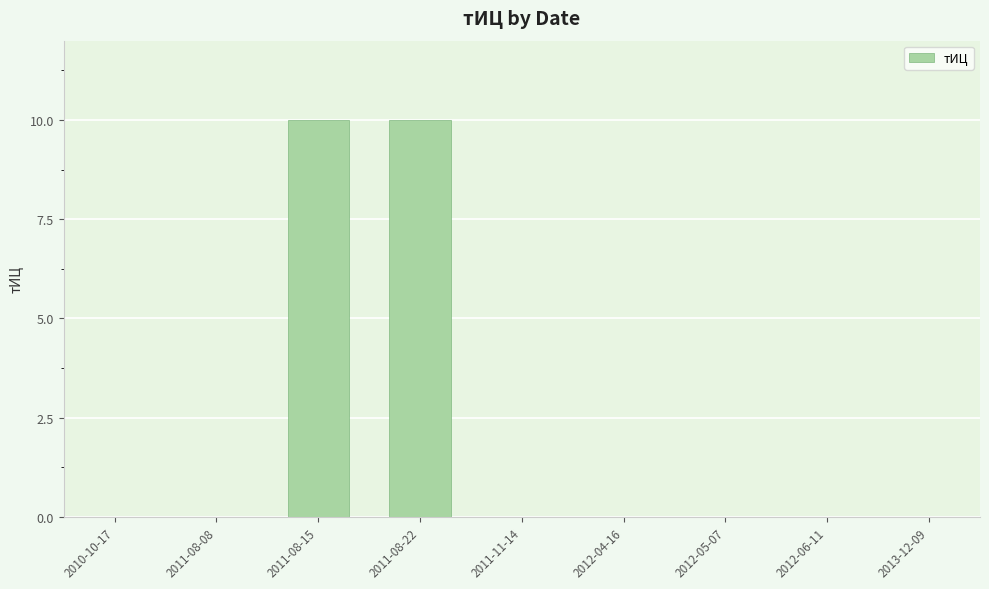

Reading right to left, transcribe all the data shown in this chart.

0	0	0	0	0	10	10	0	0